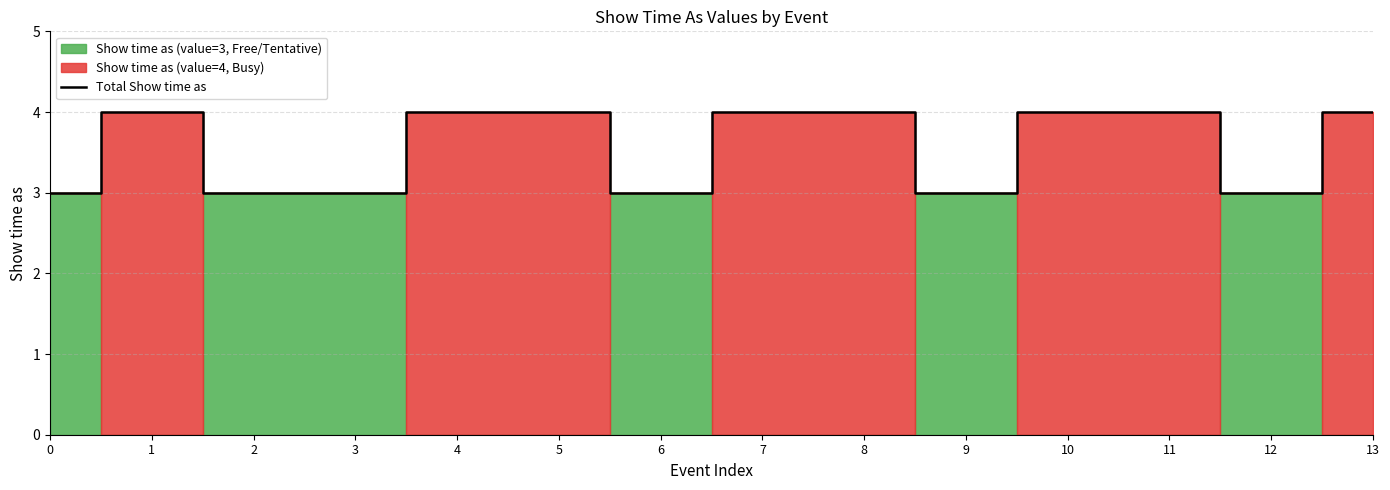

List the labels in order of value, smallest first.

0, 2, 3, 6, 9, 12, 1, 4, 5, 7, 8, 10, 11, 13